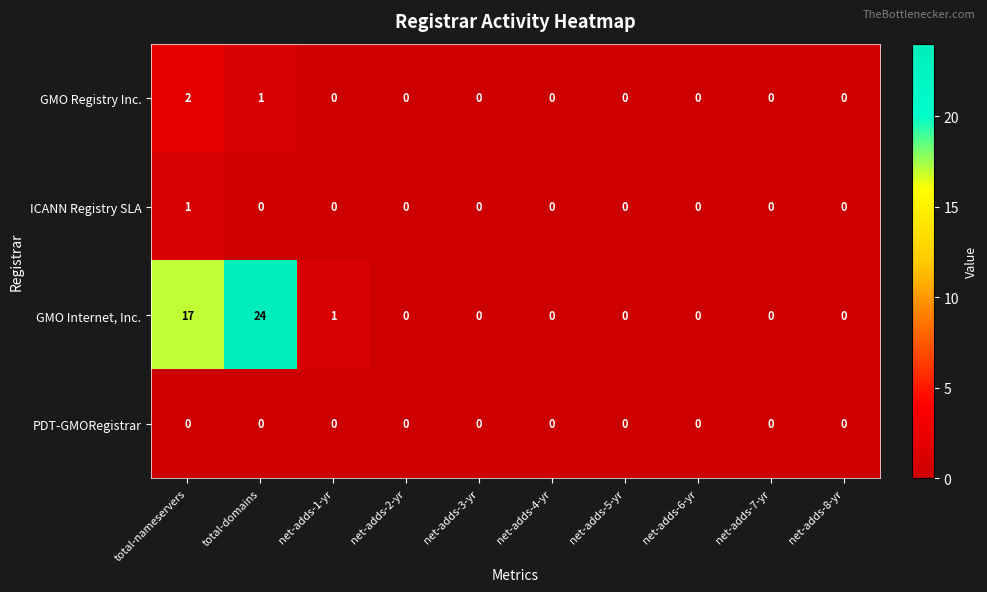

Is it true that PDT-GMORegistrar equals 0 at net-adds-5-yr?

True